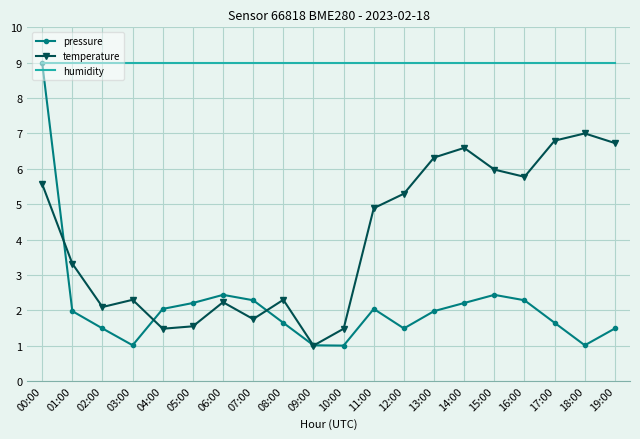

At how many categories does at least one series exceed 6?

20